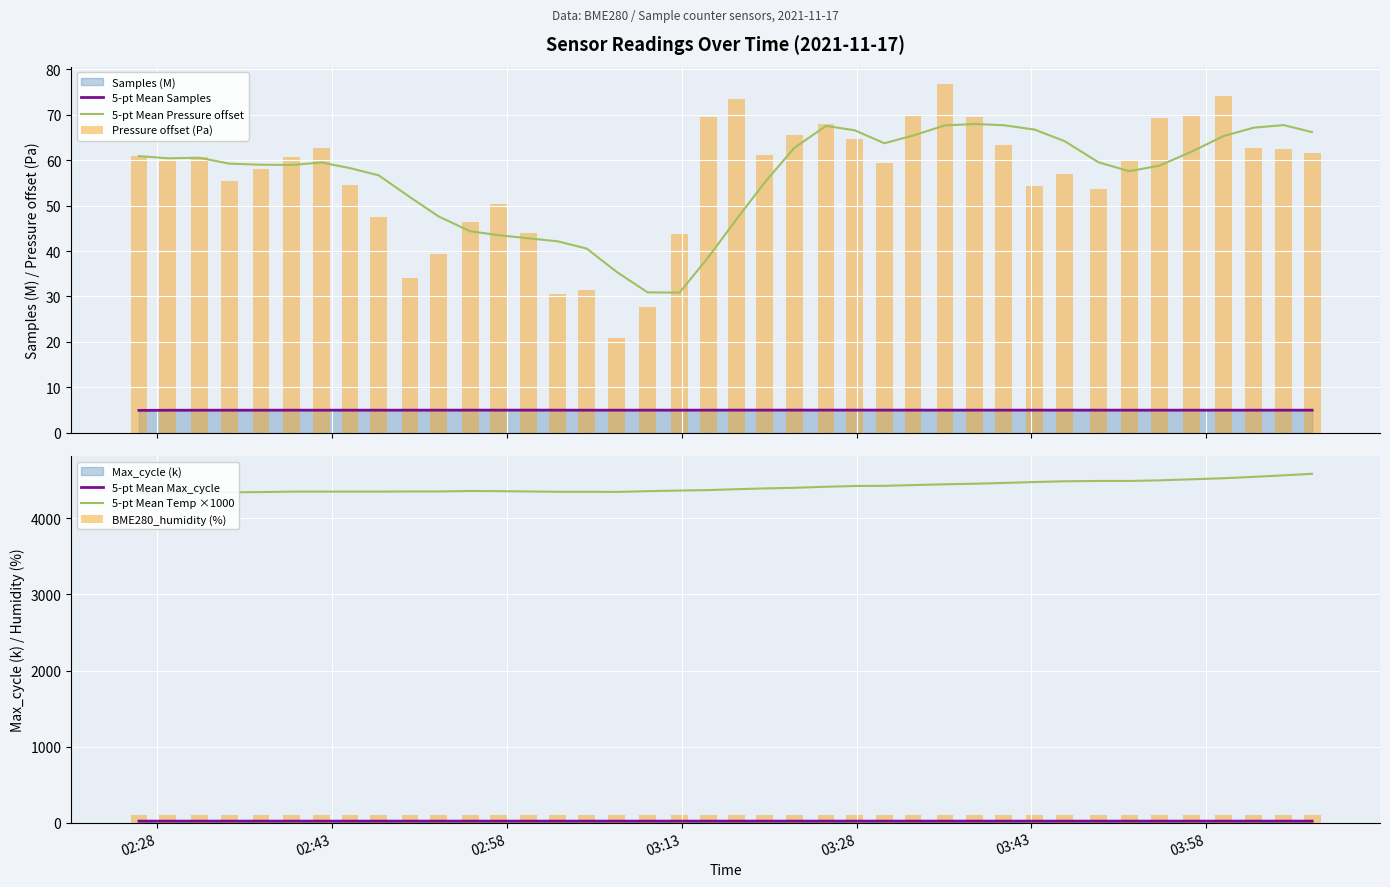

Count the number of categories in the chart.

40